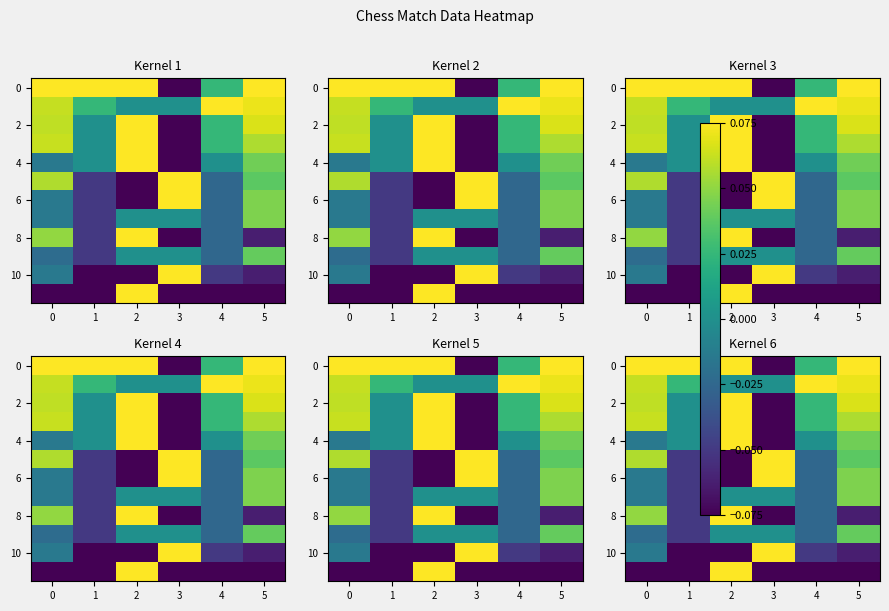

The value of row_8 at 5 is -0.1. True or false?

False